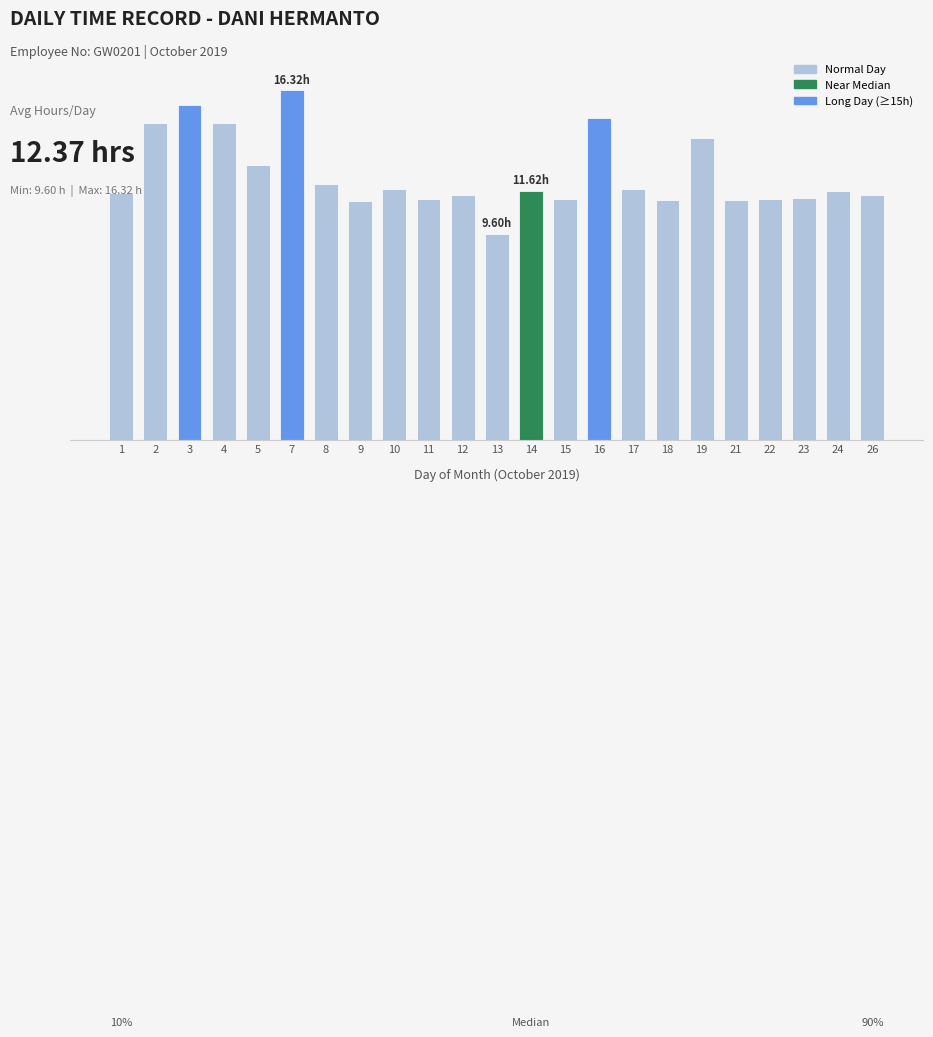

True or false: the data shows 8.4 at 5.

False